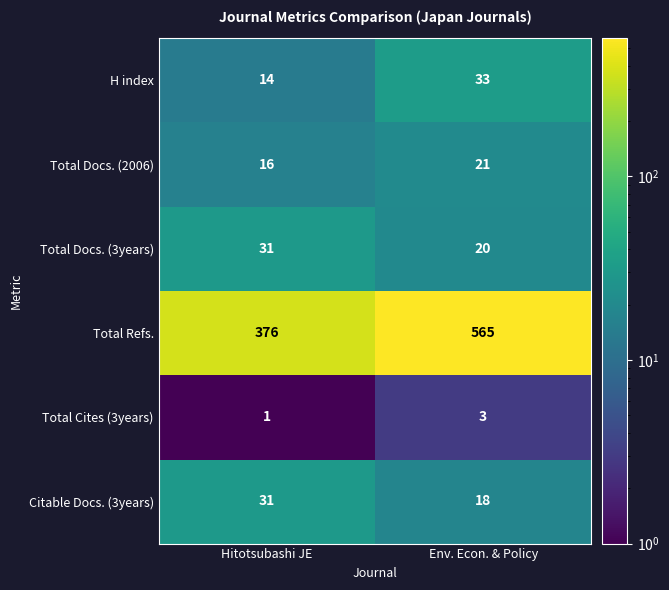

At which category is the sum across all series the highest?

Env. Econ. & Policy